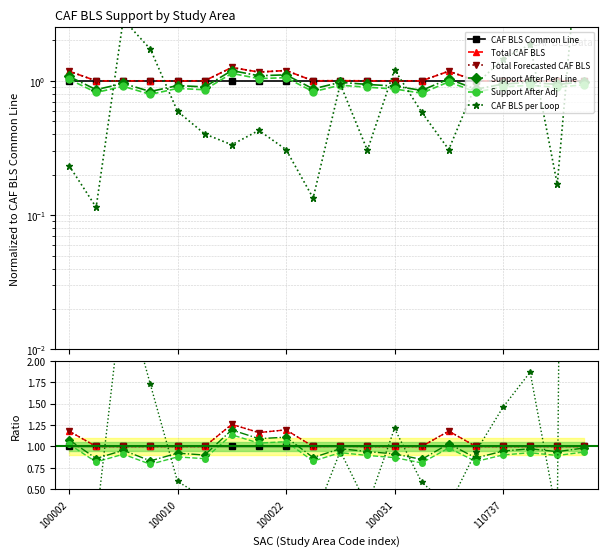

How many lines are shown in the chart?

6